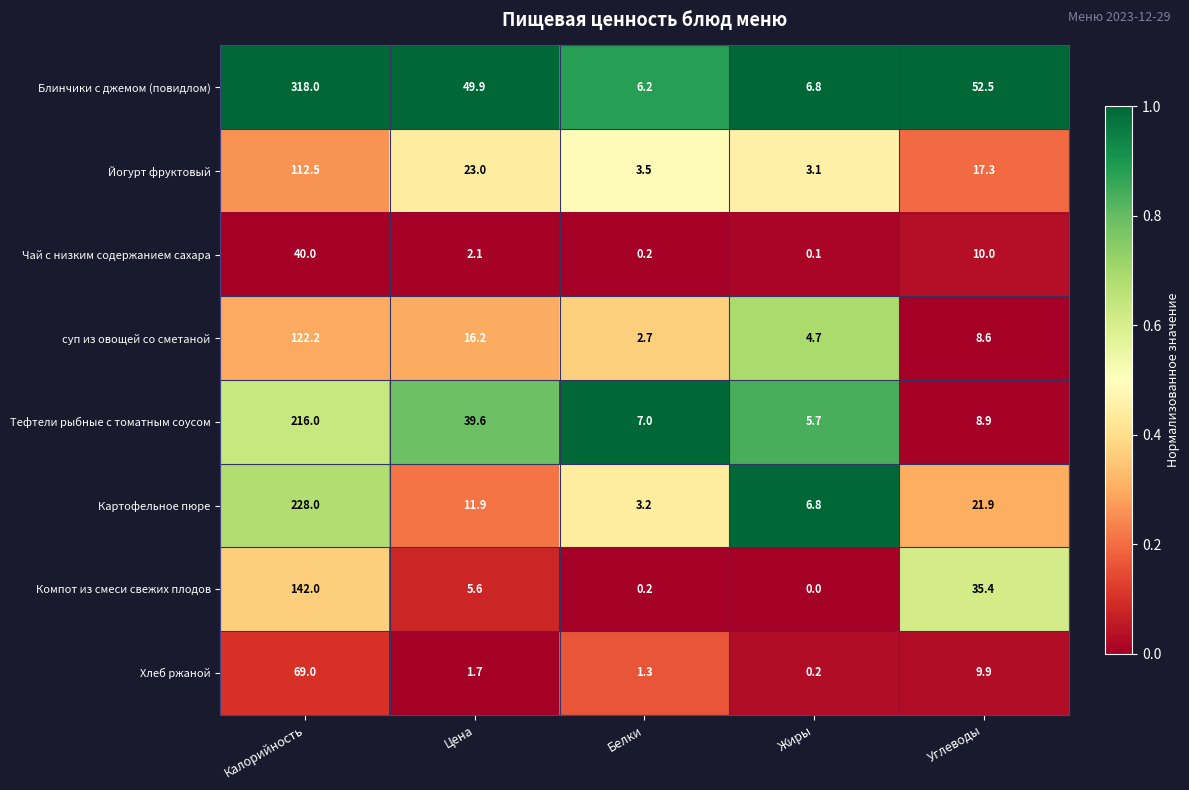

Where does the Блинчики с джемом (повидлом) series first go above 49?

Калорийность